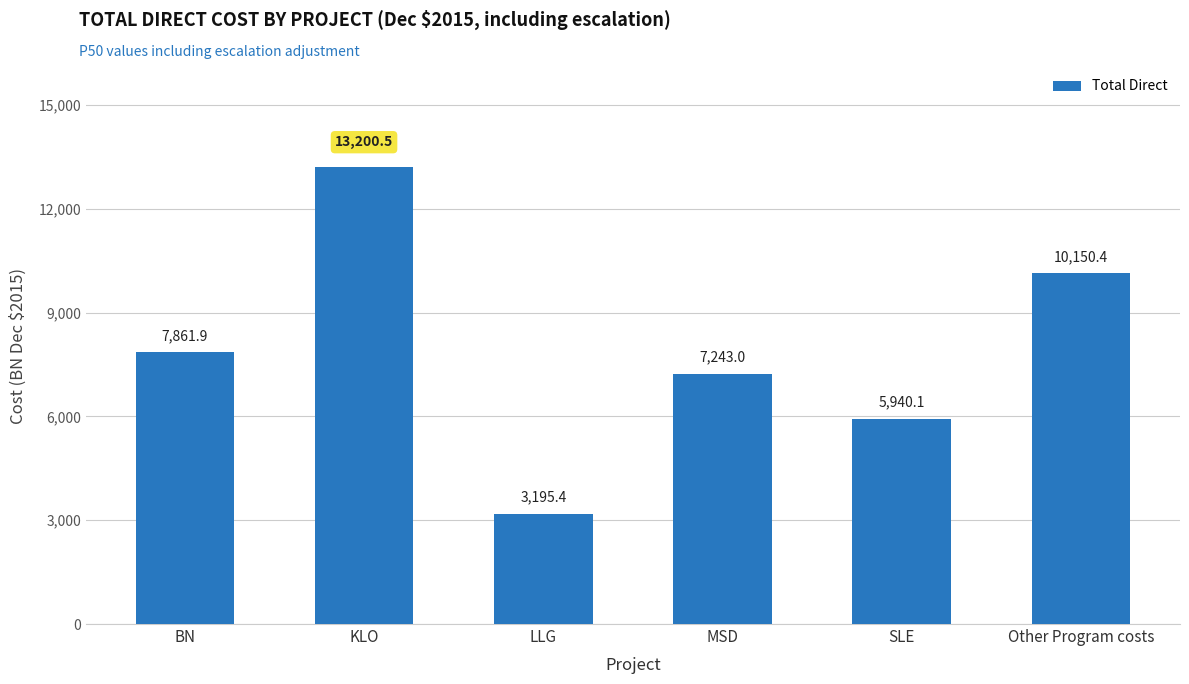

Rank the categories by value from lowest to highest.

LLG, SLE, MSD, BN, Other Program costs, KLO